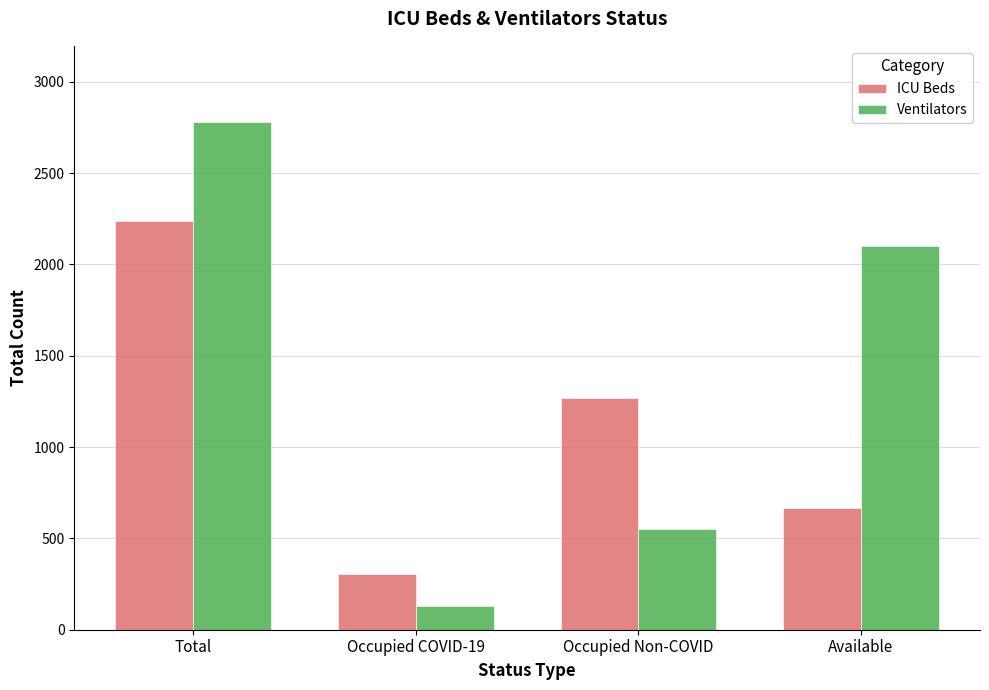

What is the label of the 1st bar from the left?

Total